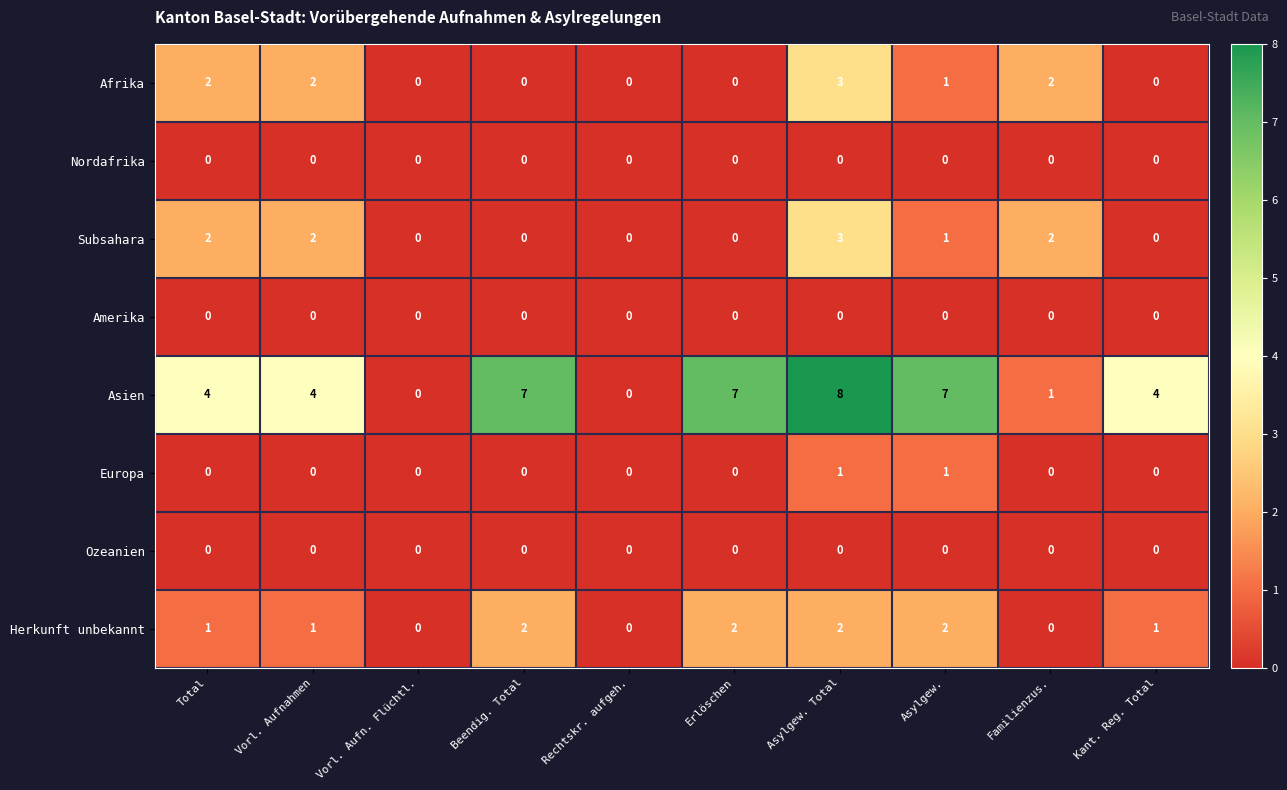

The Nordafrika series shows 0 at Asylgew.. True or false?

True